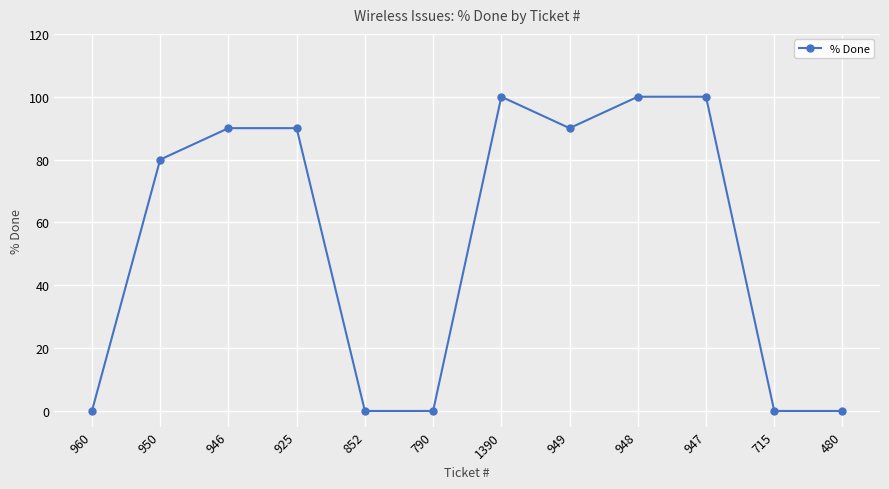

What is the sum of all values?

650